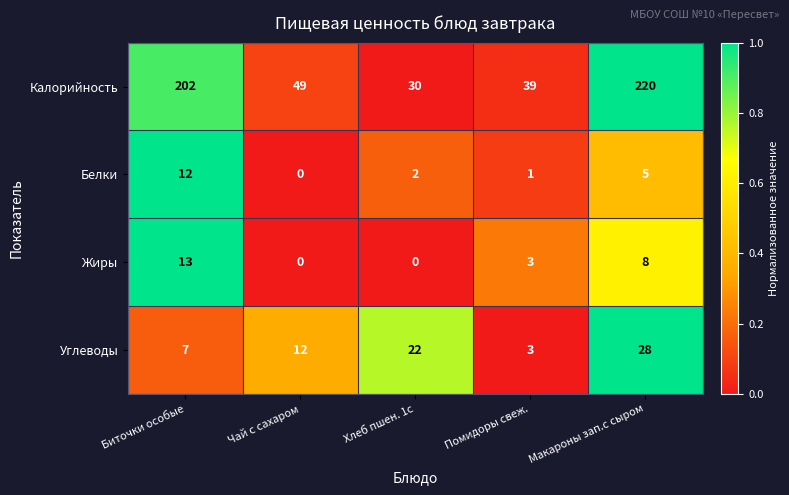

Reading left to right, transcribe all the data shown in this chart.

Калорийность: Биточки особые=202	Чай с сахаром=49	Хлеб пшен. 1с=30	Помидоры свеж.=39	Макароны зап.с сыром=220
Белки: Биточки особые=12	Чай с сахаром=0	Хлеб пшен. 1с=2	Помидоры свеж.=1	Макароны зап.с сыром=5
Жиры: Биточки особые=13	Чай с сахаром=0	Хлеб пшен. 1с=0	Помидоры свеж.=3	Макароны зап.с сыром=8
Углеводы: Биточки особые=7	Чай с сахаром=12	Хлеб пшен. 1с=22	Помидоры свеж.=3	Макароны зап.с сыром=28